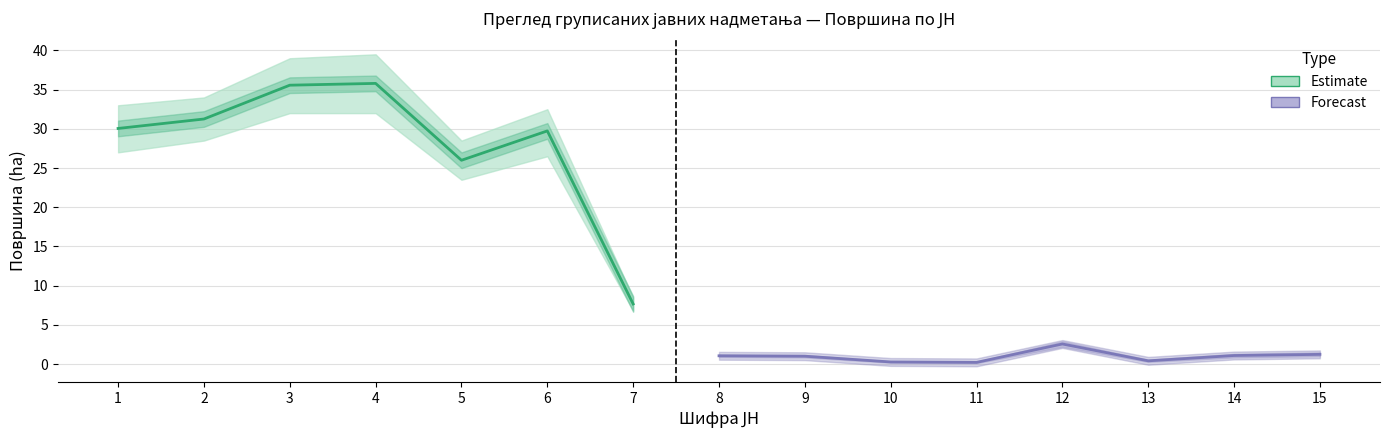

At which label is lower closest to 16?

5